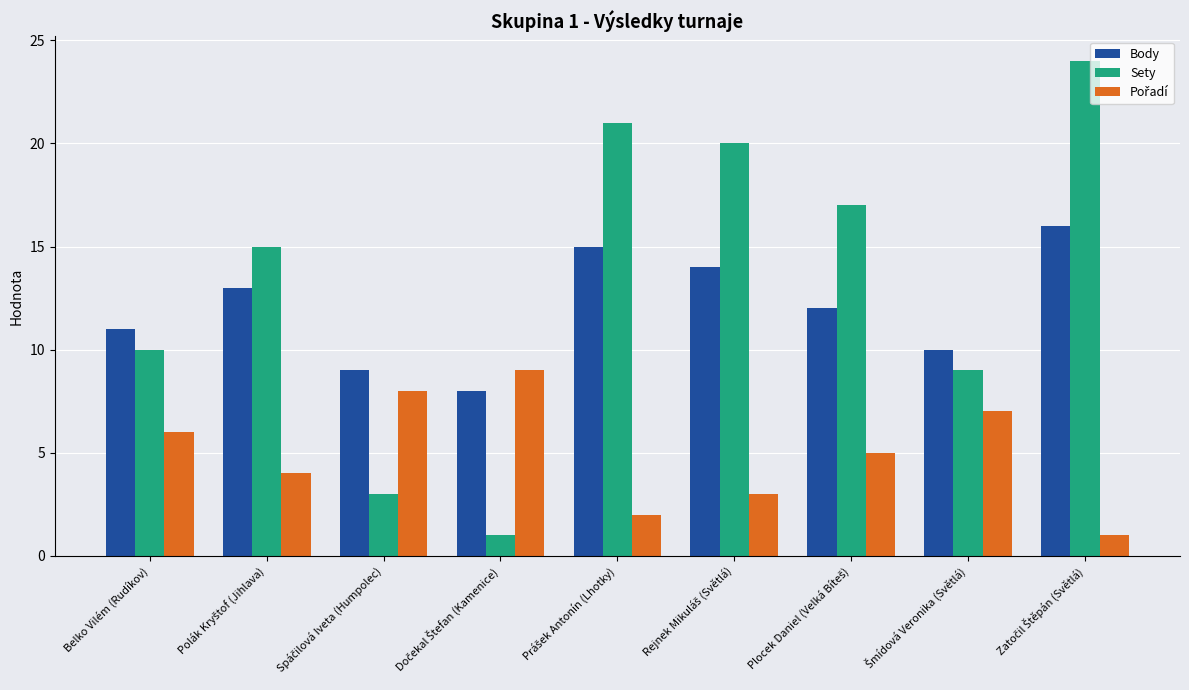

How many data points in Body are less than 12?

4